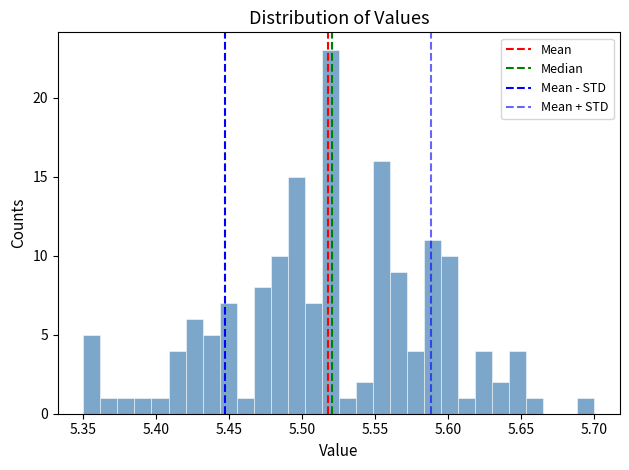

Around what value on the x-axis is the tallest bar? Give the approximate position of its centre, as read against the axis.

5.520